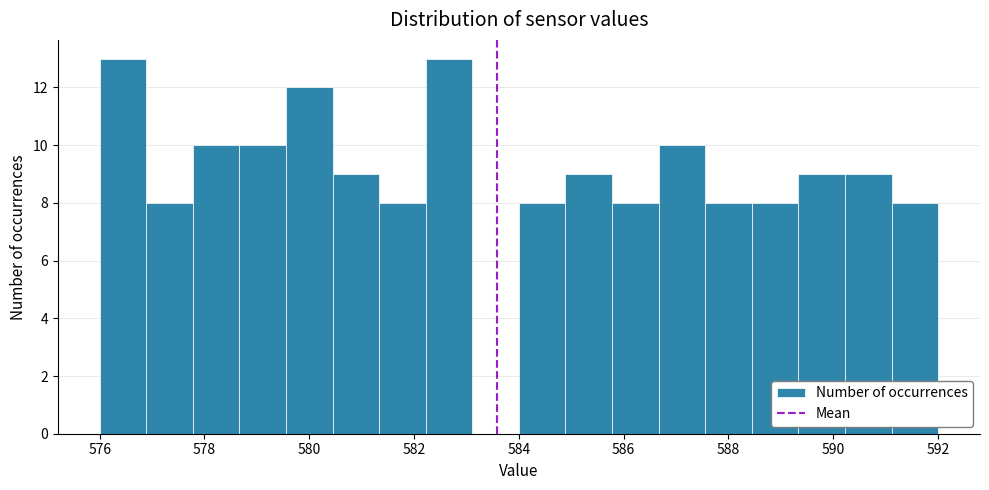

Reading left to right, list every bar in this chart as the range it spans on the x-axis followed by its height. Neither the bar edges nor the heights are printed on the chart, so give them approximately, as read against the axes.

576.0 to 576.8: 13
576.8 to 577.8: 8
577.8 to 578.6: 10
578.6 to 579.6: 10
579.6 to 580.4: 12
580.4 to 581.4: 9
581.4 to 582.2: 8
582.2 to 583.2: 13
583.2 to 584.0: 0
584.0 to 584.8: 8
584.8 to 585.8: 9
585.8 to 586.6: 8
586.6 to 587.6: 10
587.6 to 588.4: 8
588.4 to 589.4: 8
589.4 to 590.2: 9
590.2 to 591.2: 9
591.2 to 592.0: 8